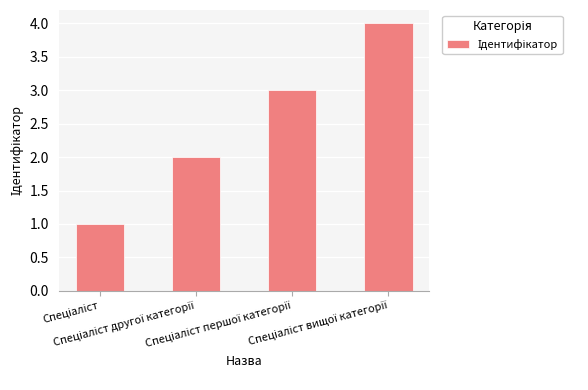

What is the maximum value shown in the chart?

4